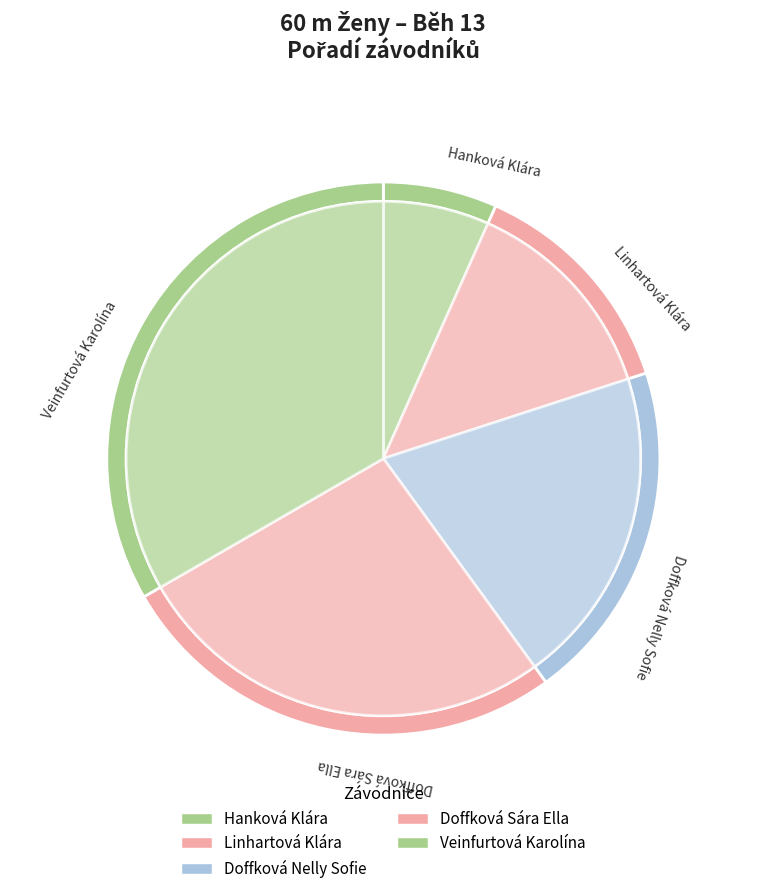

Does Hanková Klára account for over 50% of the chart?

No